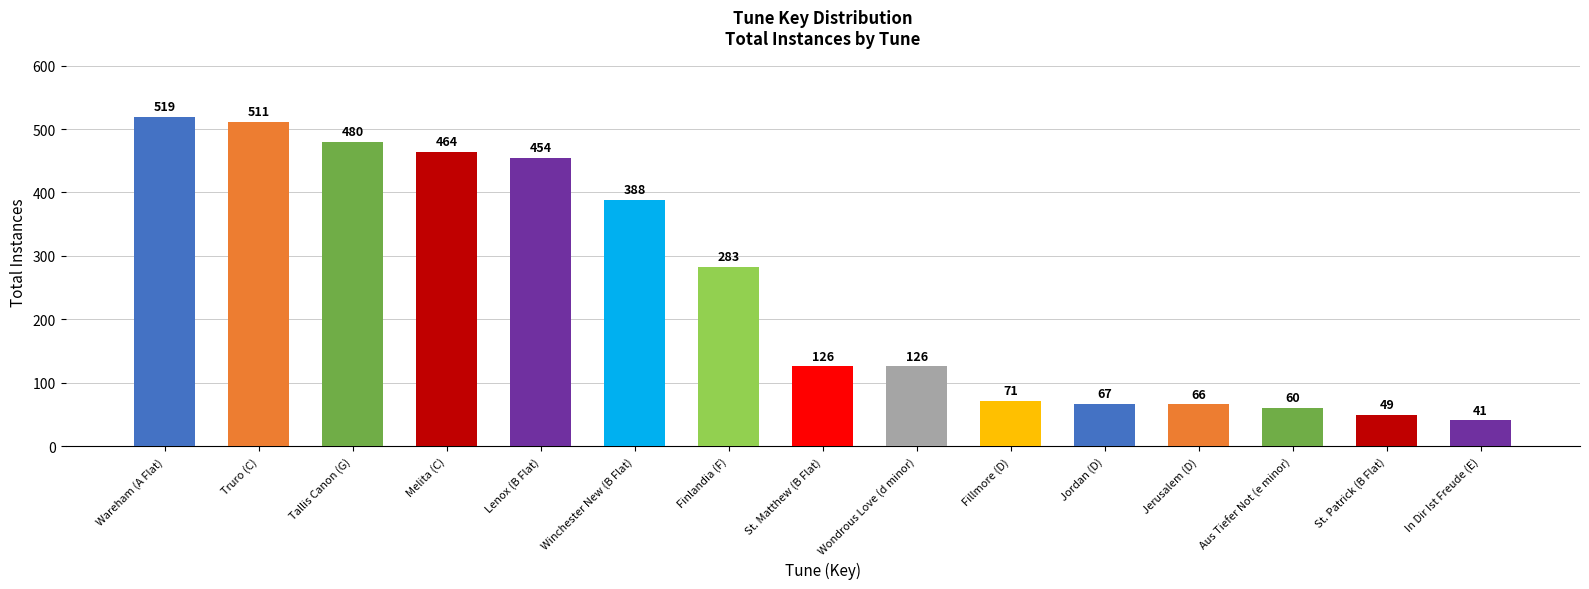

At which label is the value closest to 280?

Finlandia (F)